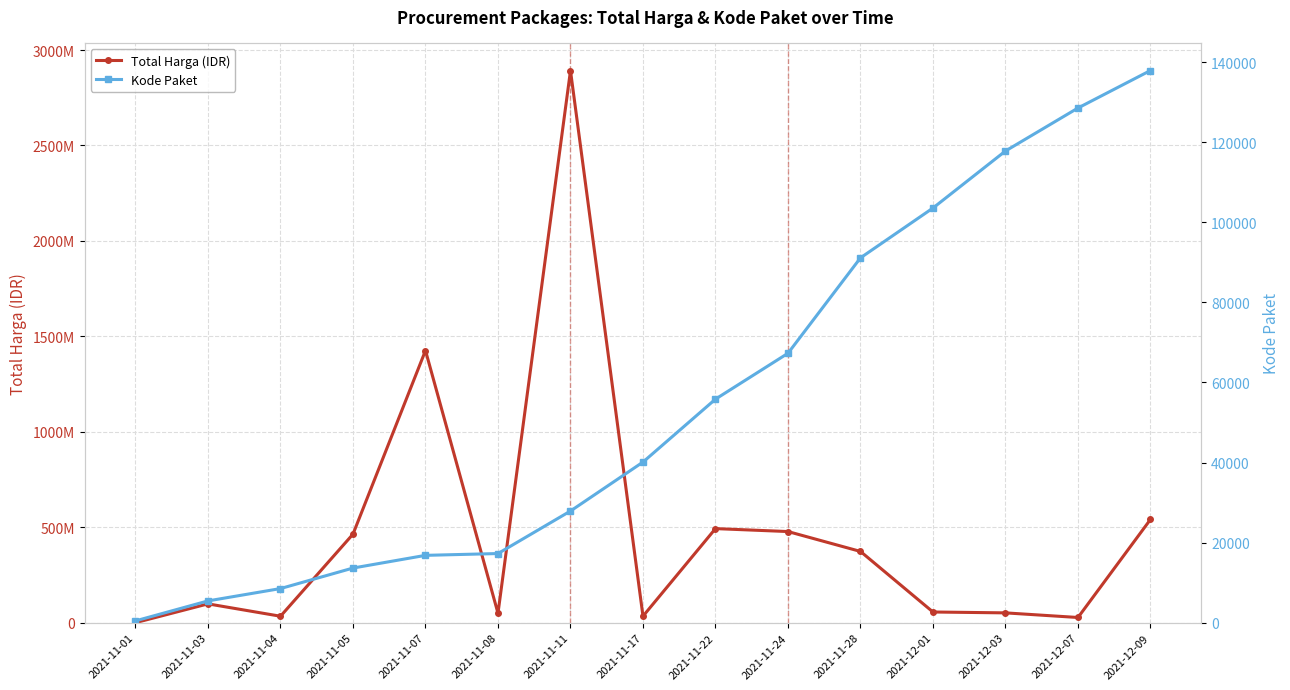

True or false: Kode Paket and Total Harga (IDR) cross at least once.

False